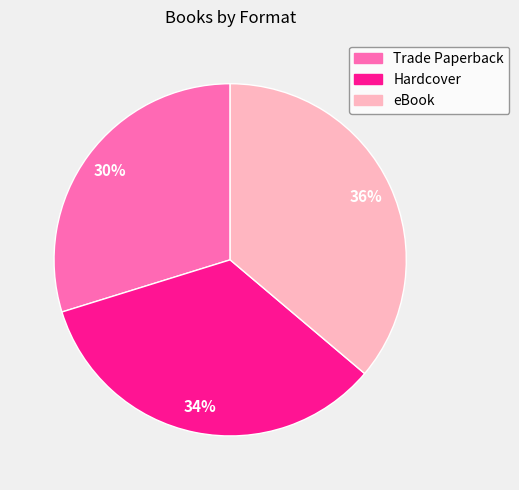

Does any single category account for the majority?

No